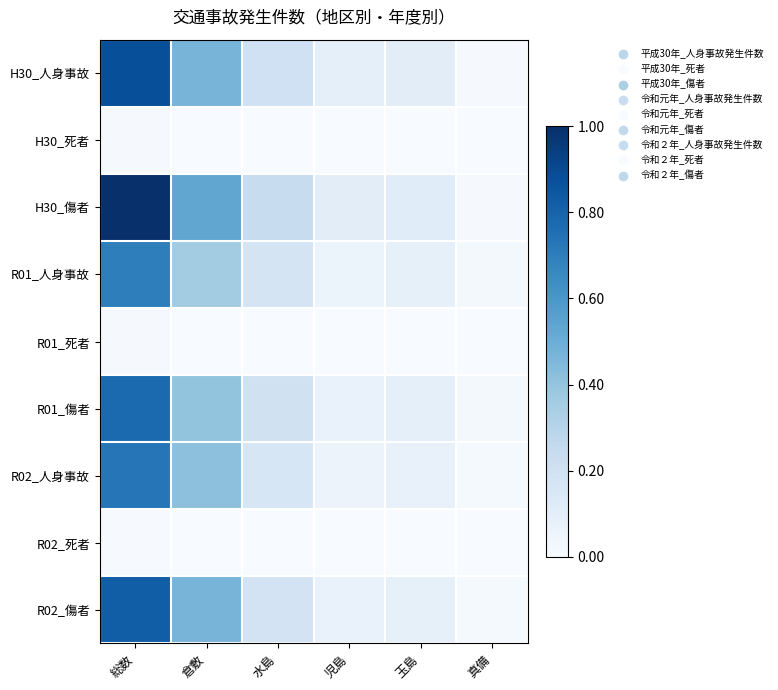

Which series has the largest total across all categories?

H30_傷者